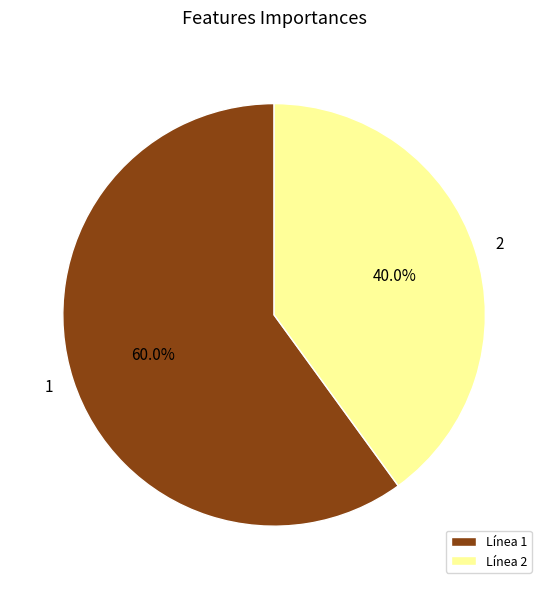

Which category has the biggest portion of the pie?

1